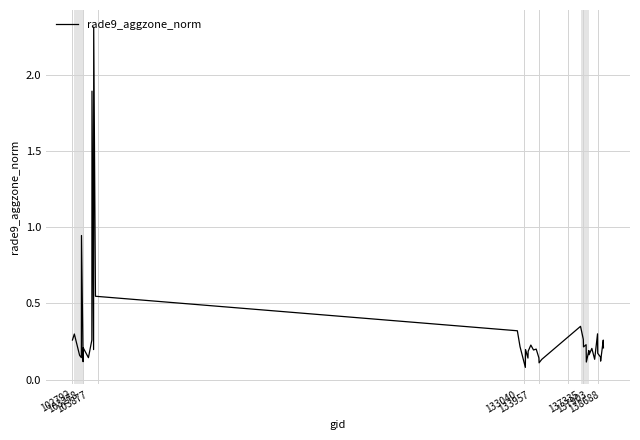

What is the difference between the maximum and minimum values?

2.2